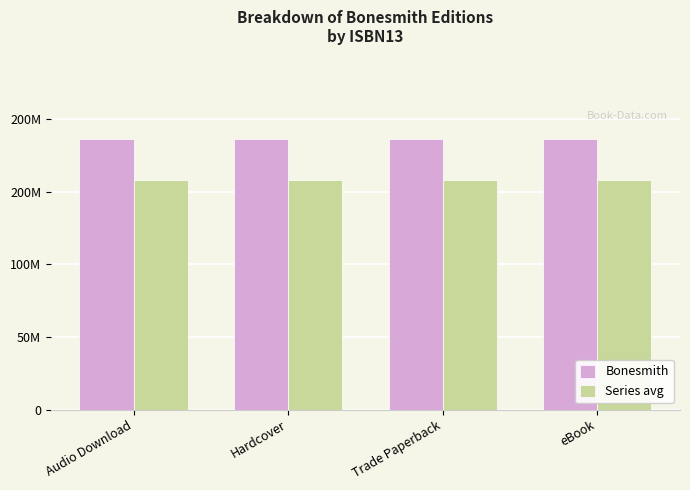

Are the bars horizontal?

No